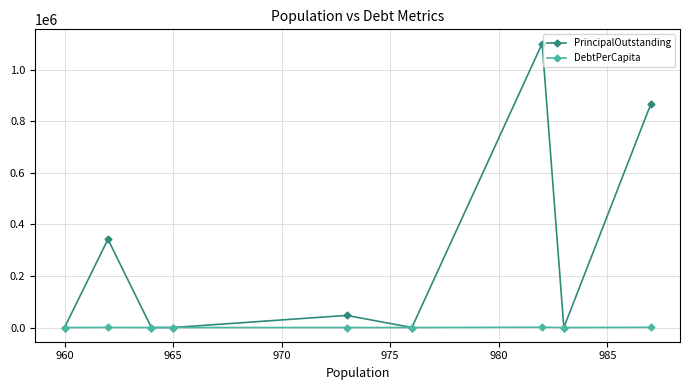

True or false: DebtPerCapita has more than 0 interior local peaks.

True